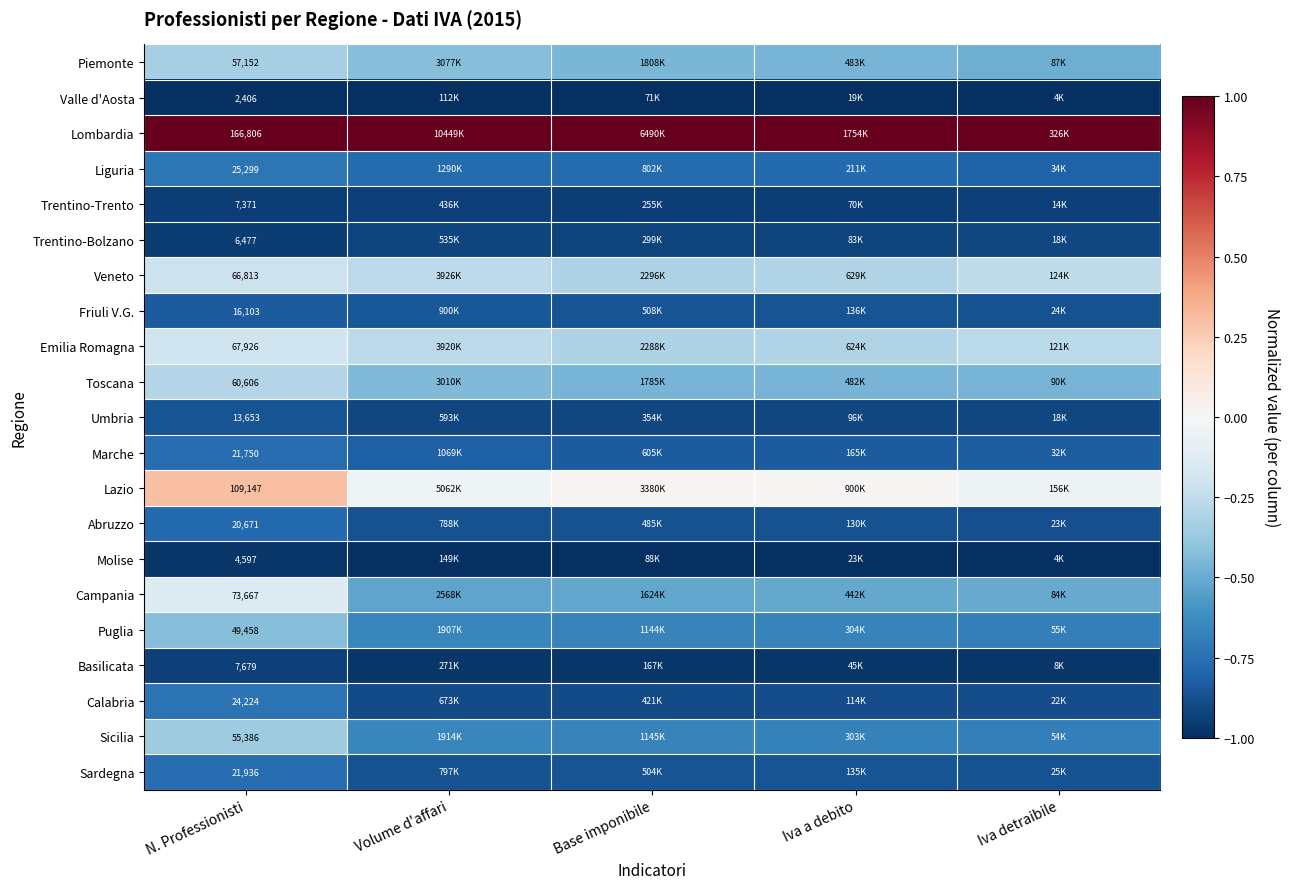

How many data points does each series have?

5